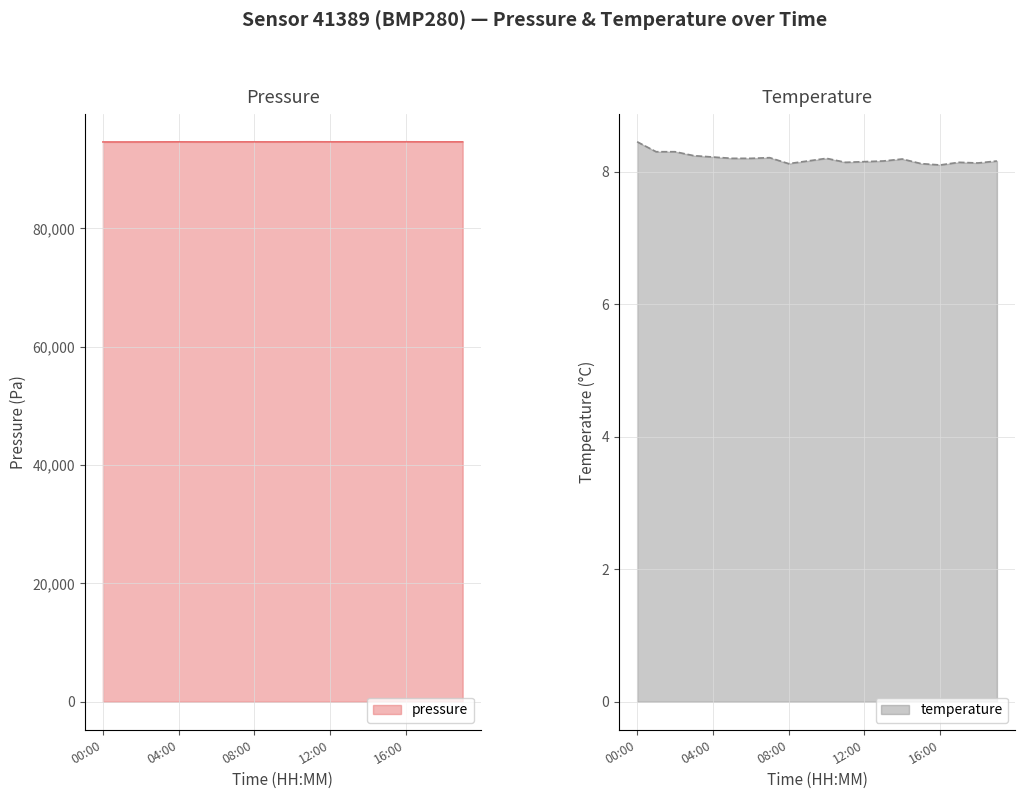

True or false: temperature has a value of 12.8 at 01:00.

False